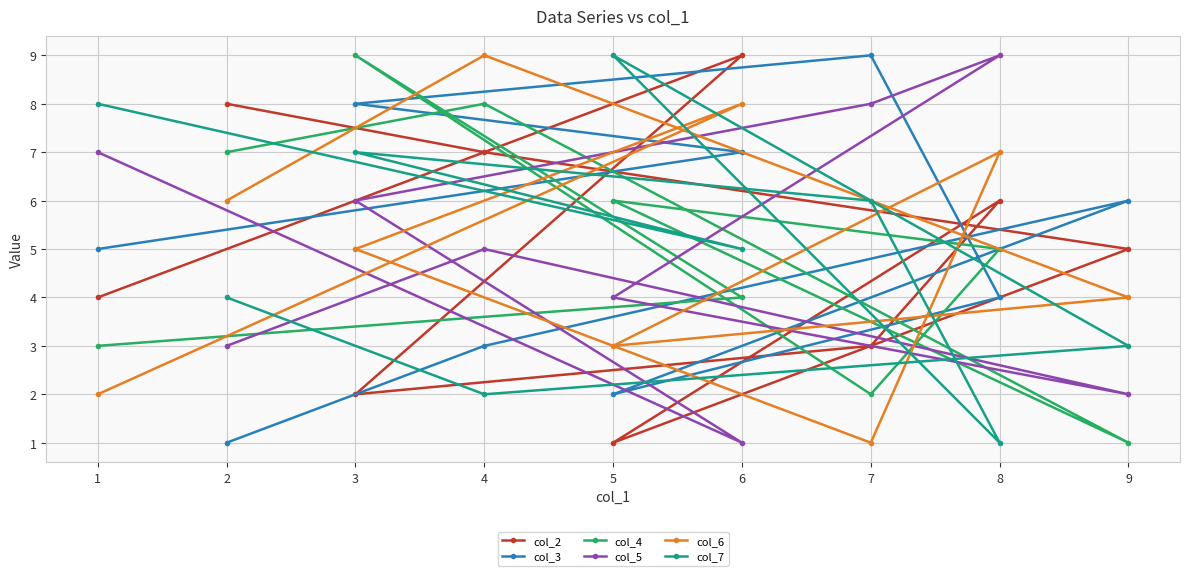

The col_6 series shows 2 at 8. True or false?

False